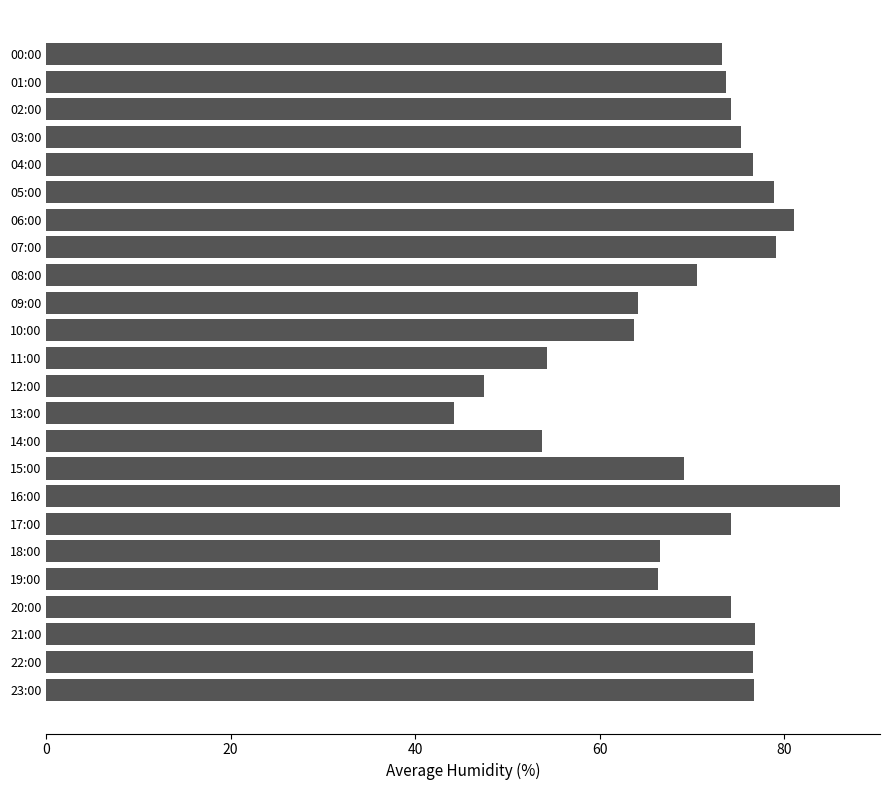

What value does the data have at 06:00?

81.1